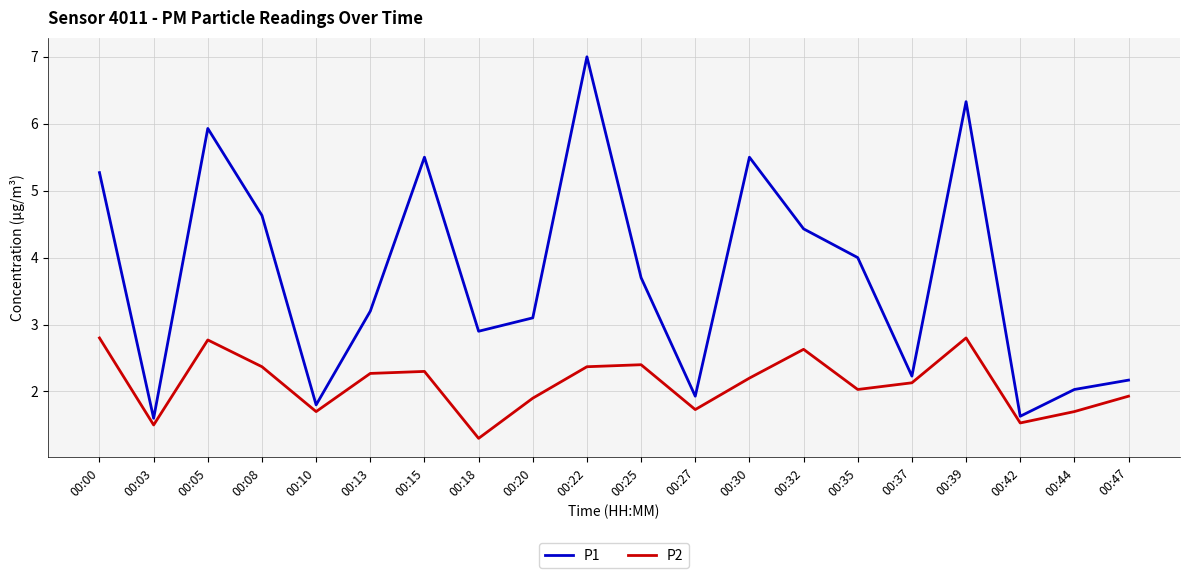

At 00:03, list the series in order from largest to smallest.

P1, P2